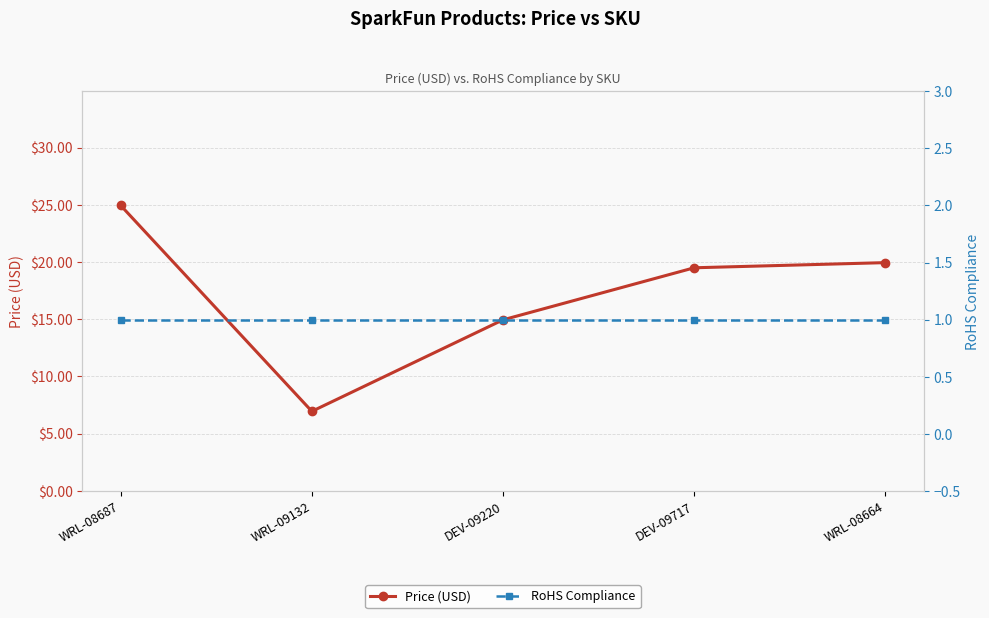

Does the chart display data point markers on the line(s)?

Yes